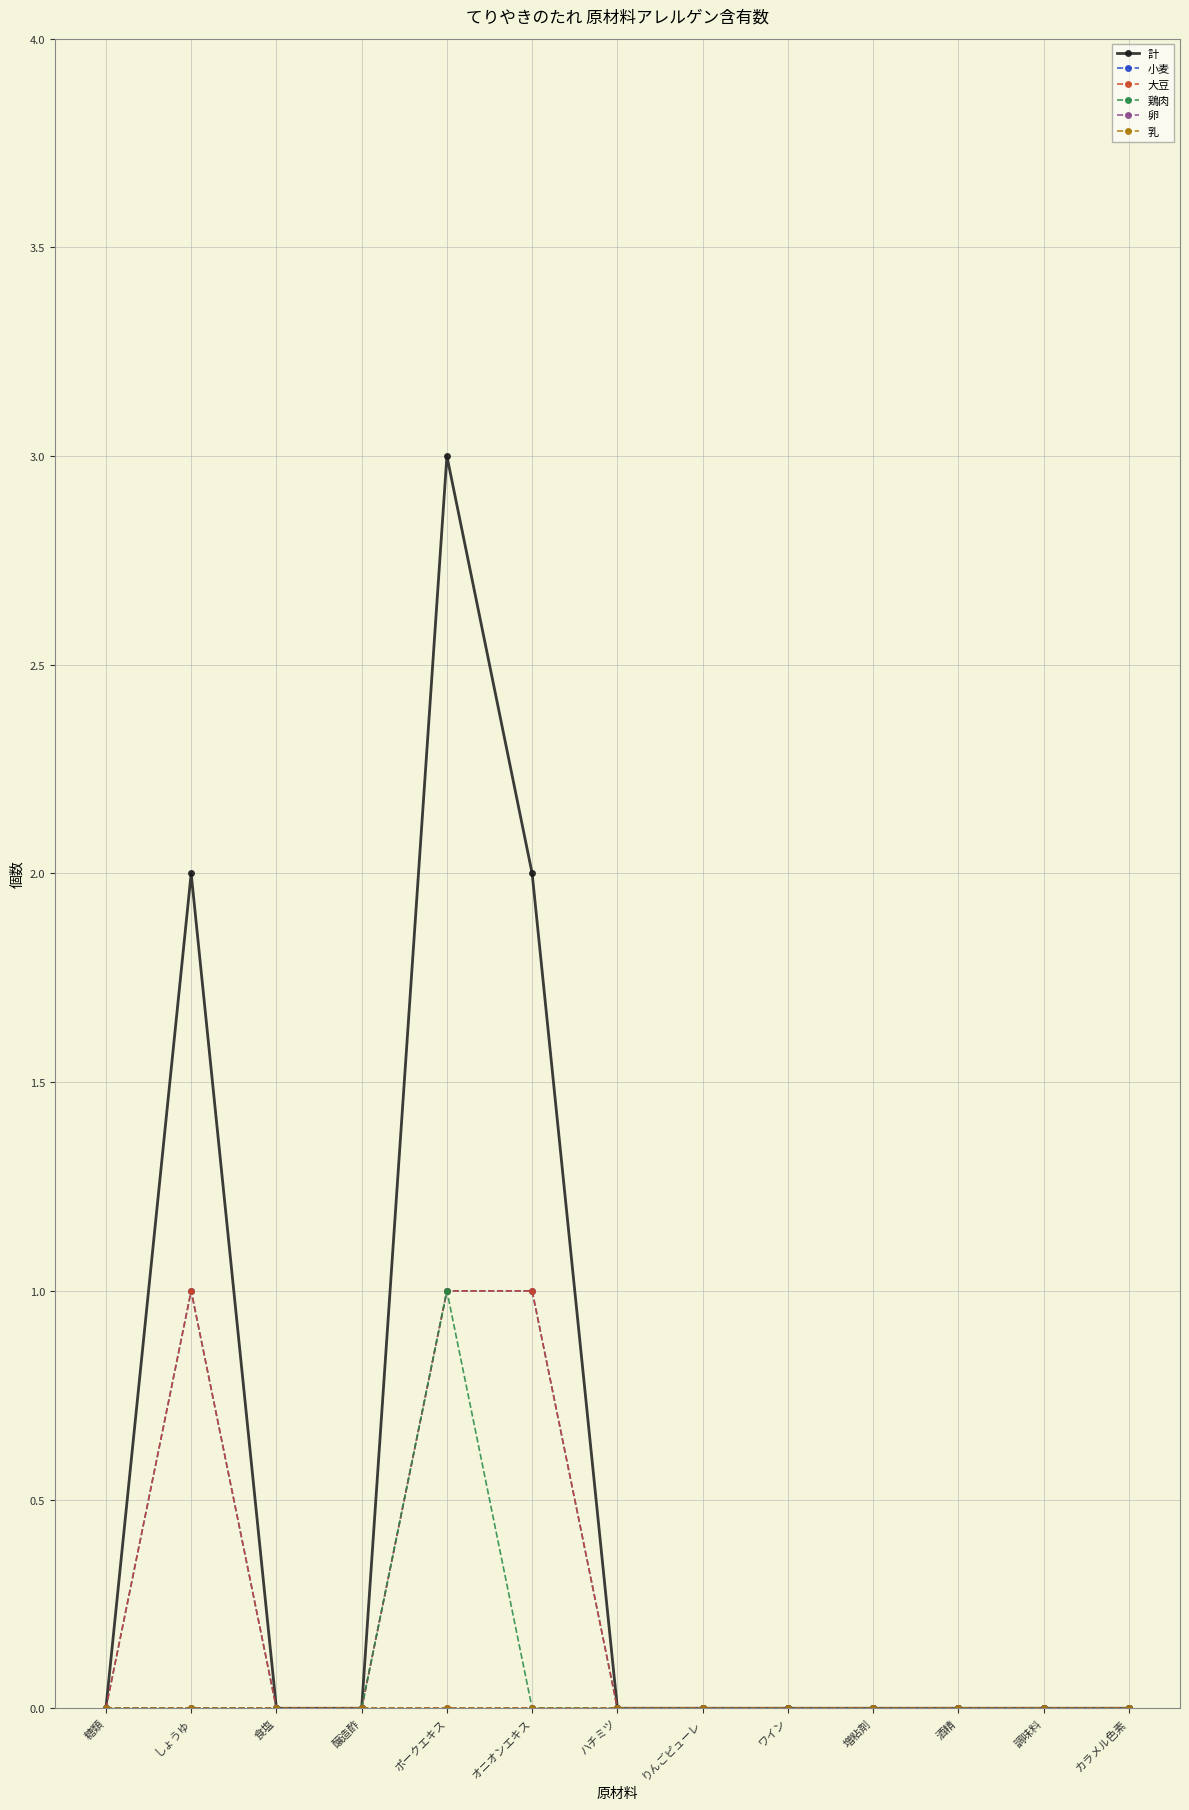

Reading left to right, extract all data points from this chart.

計: 糖類=0	しょうゆ=2	食塩=0	醸造酢=0	ポークエキス=3	オニオンエキス=2	ハチミツ=0	りんごピューレ=0	ワイン=0	増粘剤=0	酒精=0	調味料=0	カラメル色素=0
小麦: 糖類=0	しょうゆ=1	食塩=0	醸造酢=0	ポークエキス=1	オニオンエキス=1	ハチミツ=0	りんごピューレ=0	ワイン=0	増粘剤=0	酒精=0	調味料=0	カラメル色素=0
大豆: 糖類=0	しょうゆ=1	食塩=0	醸造酢=0	ポークエキス=1	オニオンエキス=1	ハチミツ=0	りんごピューレ=0	ワイン=0	増粘剤=0	酒精=0	調味料=0	カラメル色素=0
鶏肉: 糖類=0	しょうゆ=0	食塩=0	醸造酢=0	ポークエキス=1	オニオンエキス=0	ハチミツ=0	りんごピューレ=0	ワイン=0	増粘剤=0	酒精=0	調味料=0	カラメル色素=0
卵: 糖類=0	しょうゆ=0	食塩=0	醸造酢=0	ポークエキス=0	オニオンエキス=0	ハチミツ=0	りんごピューレ=0	ワイン=0	増粘剤=0	酒精=0	調味料=0	カラメル色素=0
乳: 糖類=0	しょうゆ=0	食塩=0	醸造酢=0	ポークエキス=0	オニオンエキス=0	ハチミツ=0	りんごピューレ=0	ワイン=0	増粘剤=0	酒精=0	調味料=0	カラメル色素=0